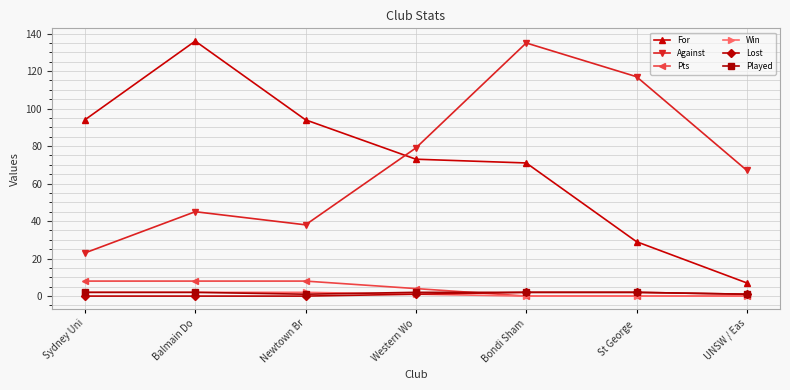

True or false: Against has more than 2 points higher than both neighbors.

False